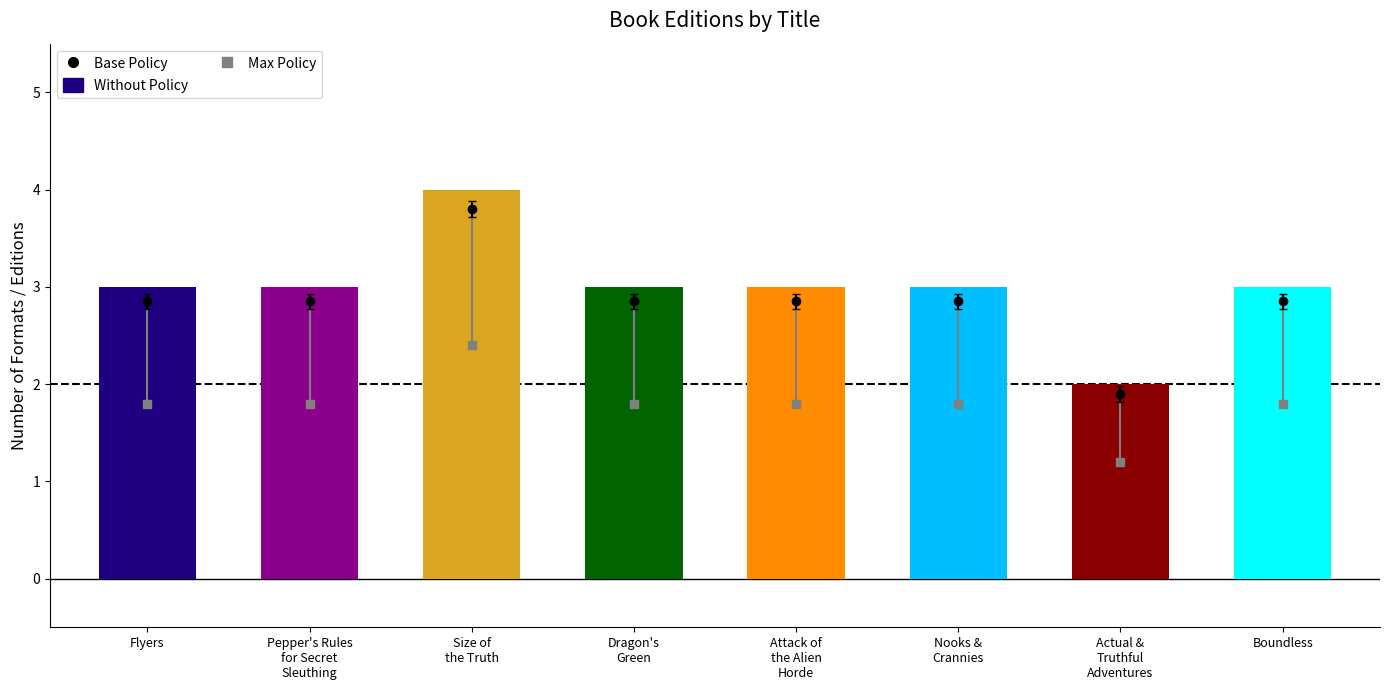

How many values are below 3?

1